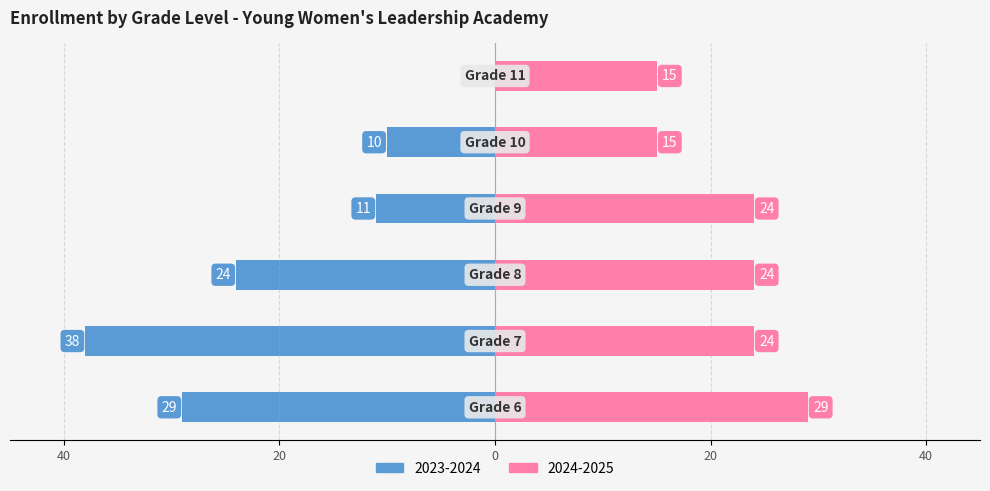

The 2024-2025 series shows 15 at Grade 11. True or false?

True